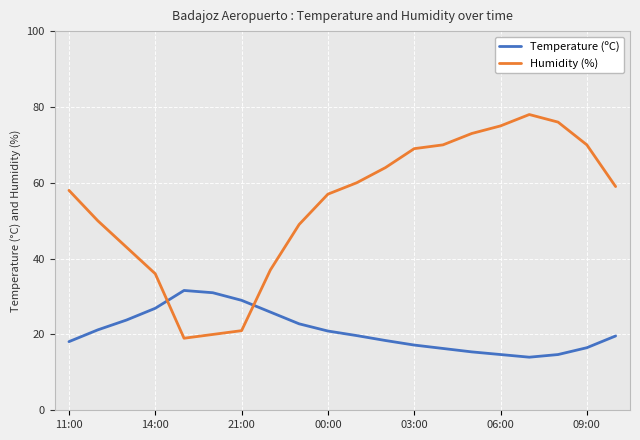

Rank the series by their average value, from highest to lowest.

Humidity (%), Temperature (ºC)